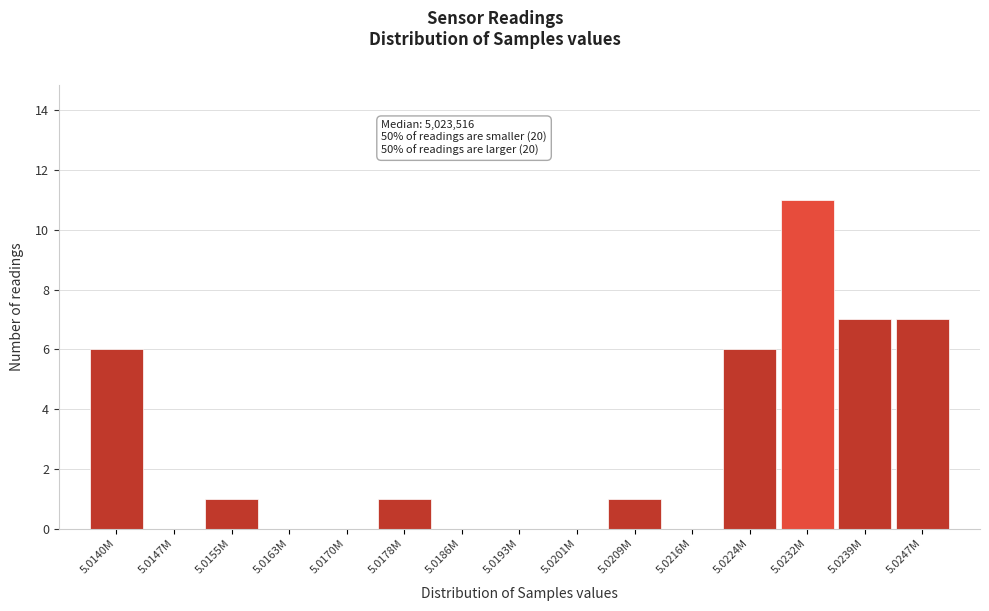

Reading left to right, extract all data points from this chart.

5.0140M=6	5.0147M=0	5.0155M=1	5.0163M=0	5.0170M=0	5.0178M=1	5.0186M=0	5.0193M=0	5.0201M=0	5.0209M=1	5.0216M=0	5.0224M=6	5.0232M=11	5.0239M=7	5.0247M=7